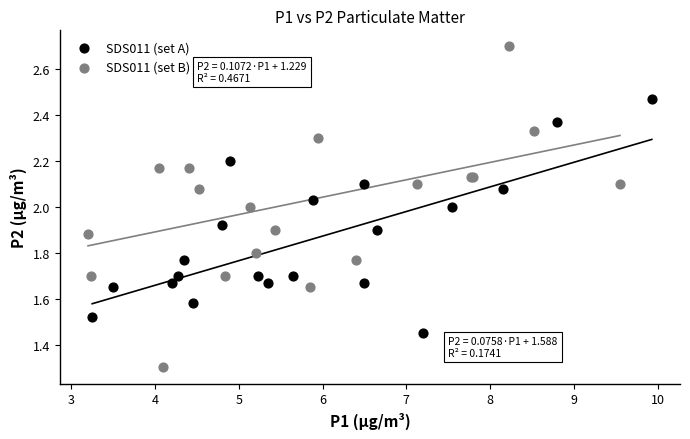

Which series has the widest spread of Y values?

SDS011 (set B)